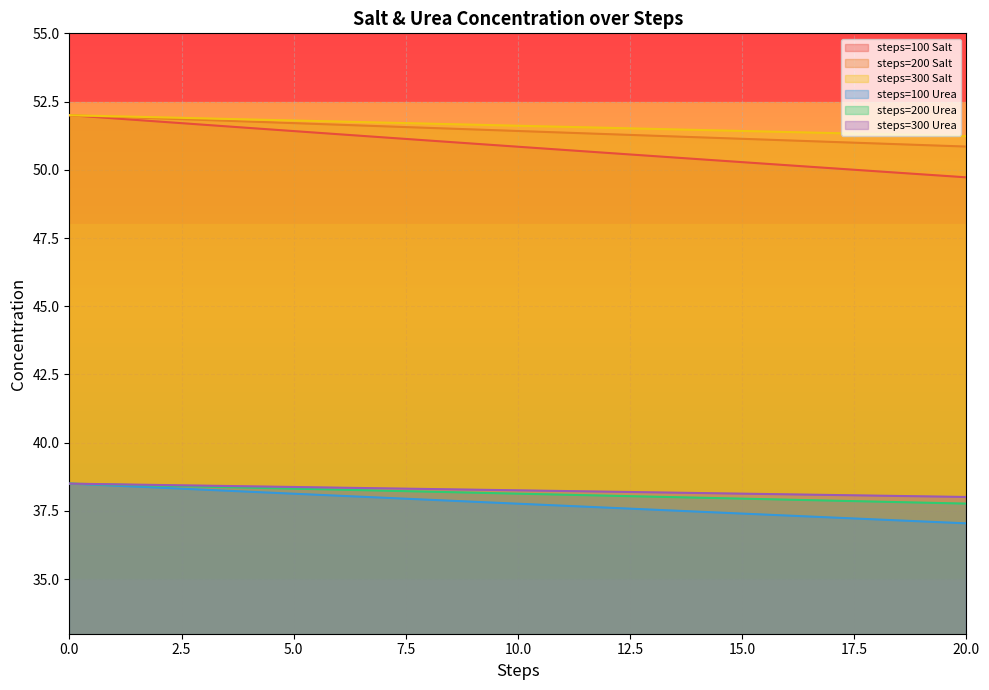

At how many categories does at least one series exceed 37?

21